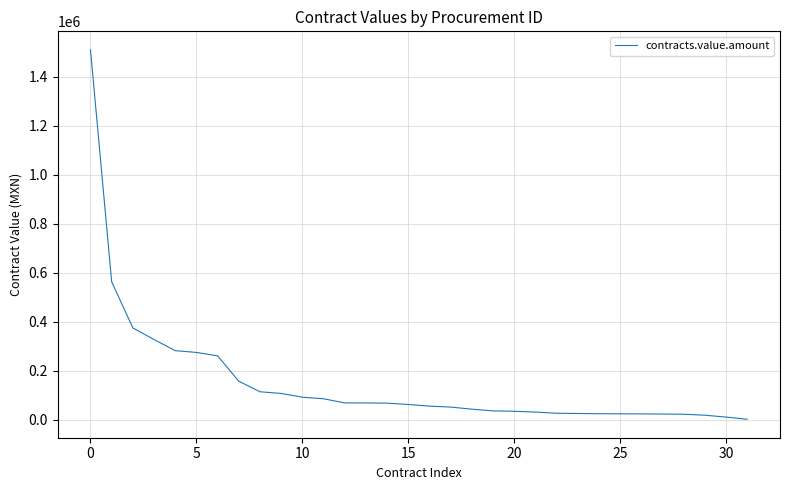

What is the difference between the maximum and minimum values?

1508967.6